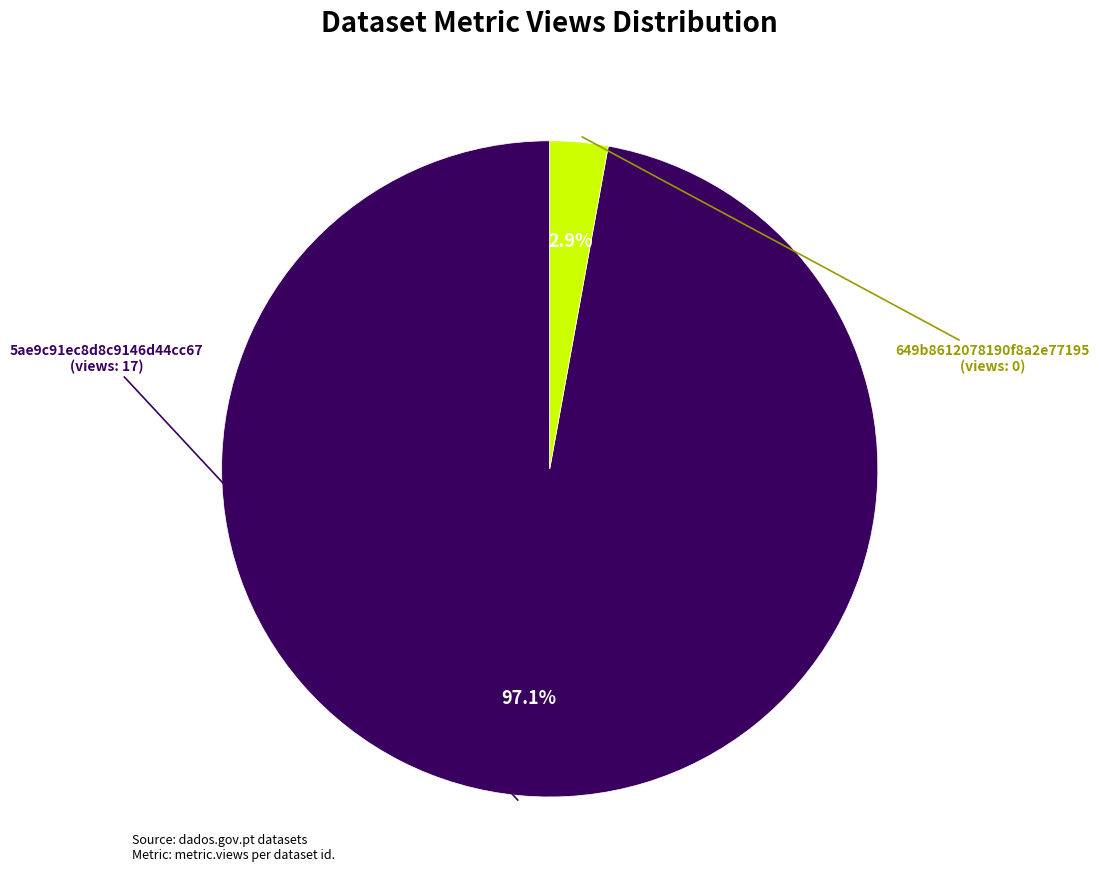

Is there any slice that represents more than half of the pie?

Yes